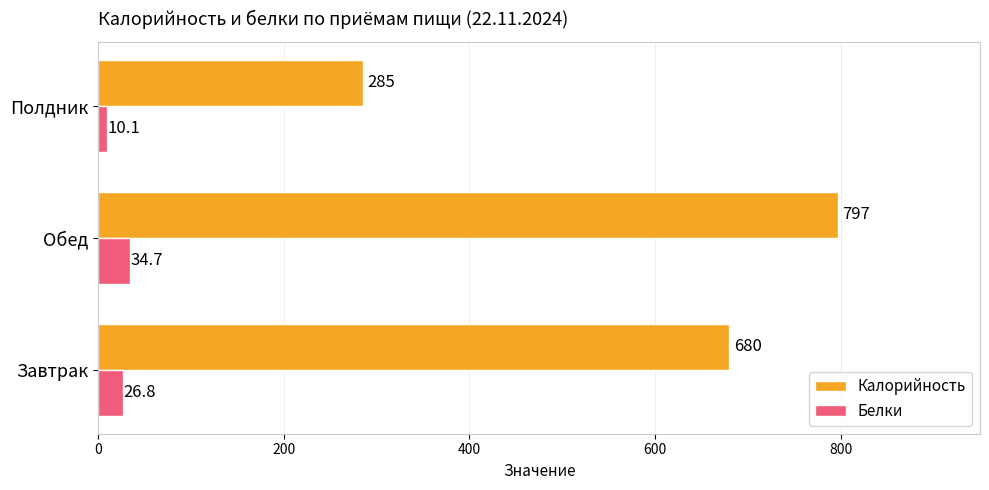

At which category is the sum across all series the highest?

Обед